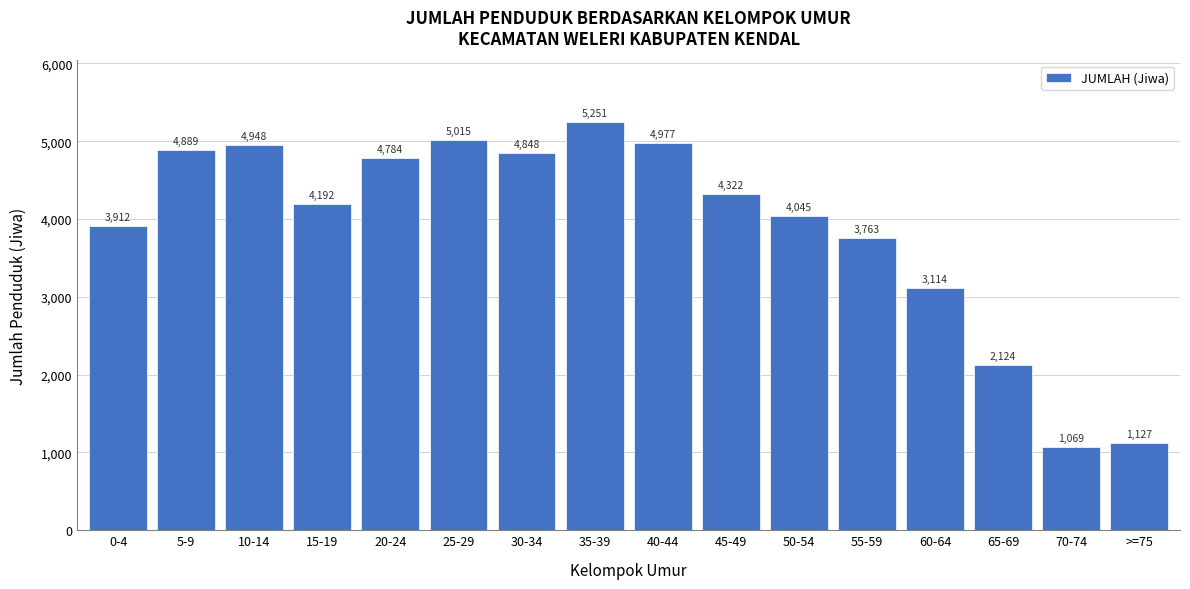

Reading left to right, list all the values displayed in this chart.

0-4=3912	5-9=4889	10-14=4948	15-19=4192	20-24=4784	25-29=5015	30-34=4848	35-39=5251	40-44=4977	45-49=4322	50-54=4045	55-59=3763	60-64=3114	65-69=2124	70-74=1069	>=75=1127